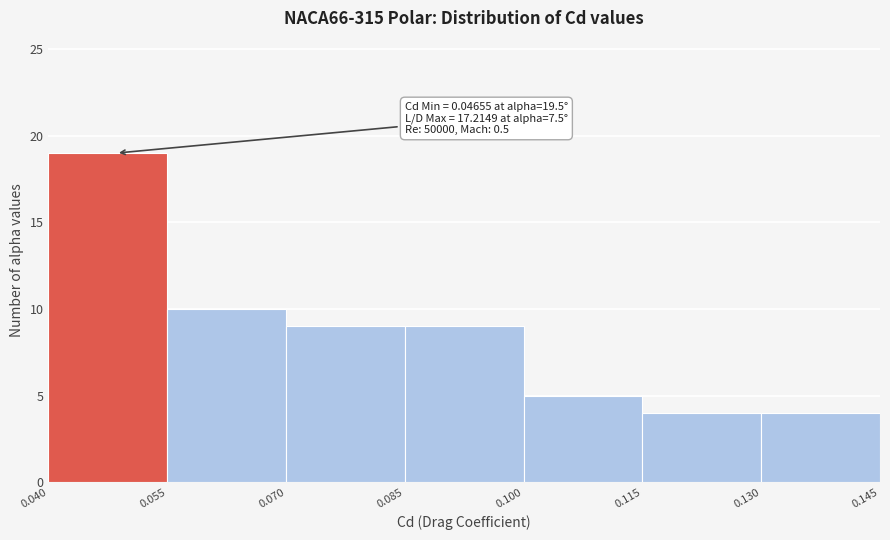

Over which range of the x-axis is the bar tallest?

0.040 to 0.055